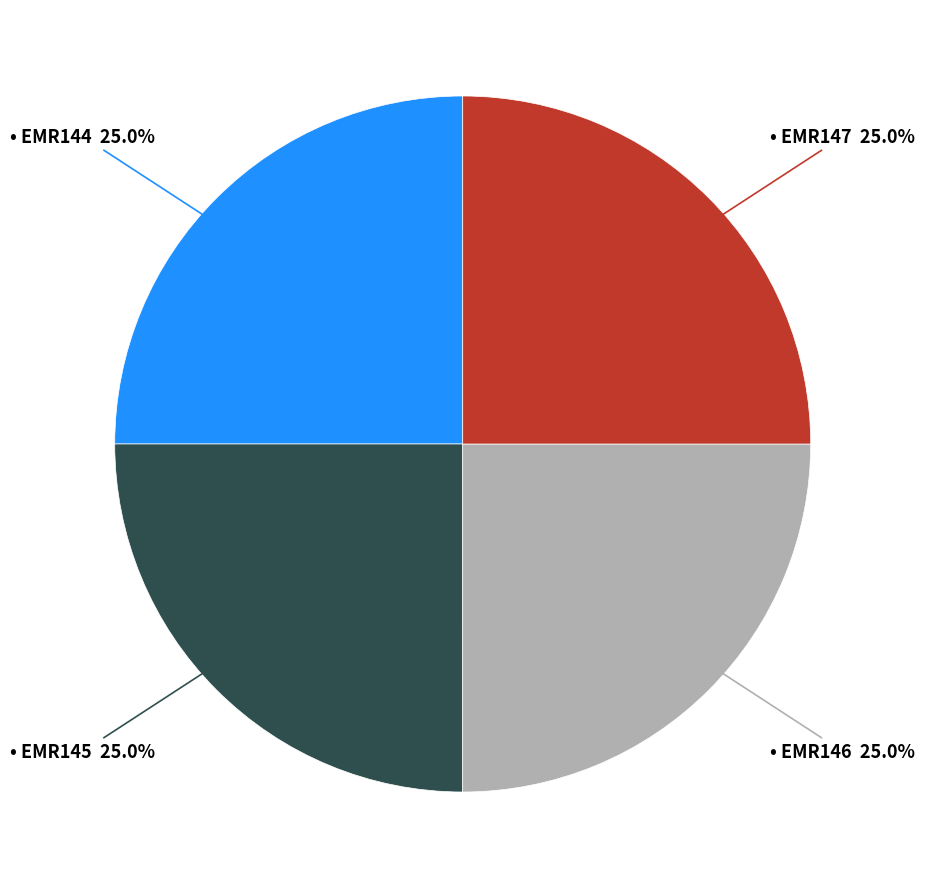

Is there a majority slice in this chart?

No